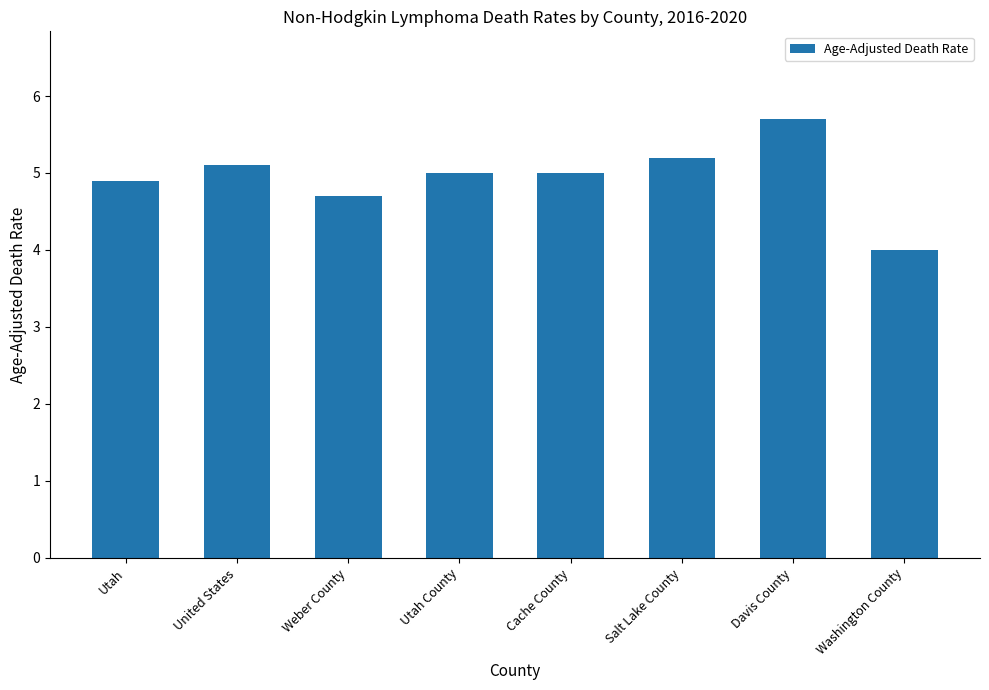

Is it true that the value at Weber County is 4.7?

True